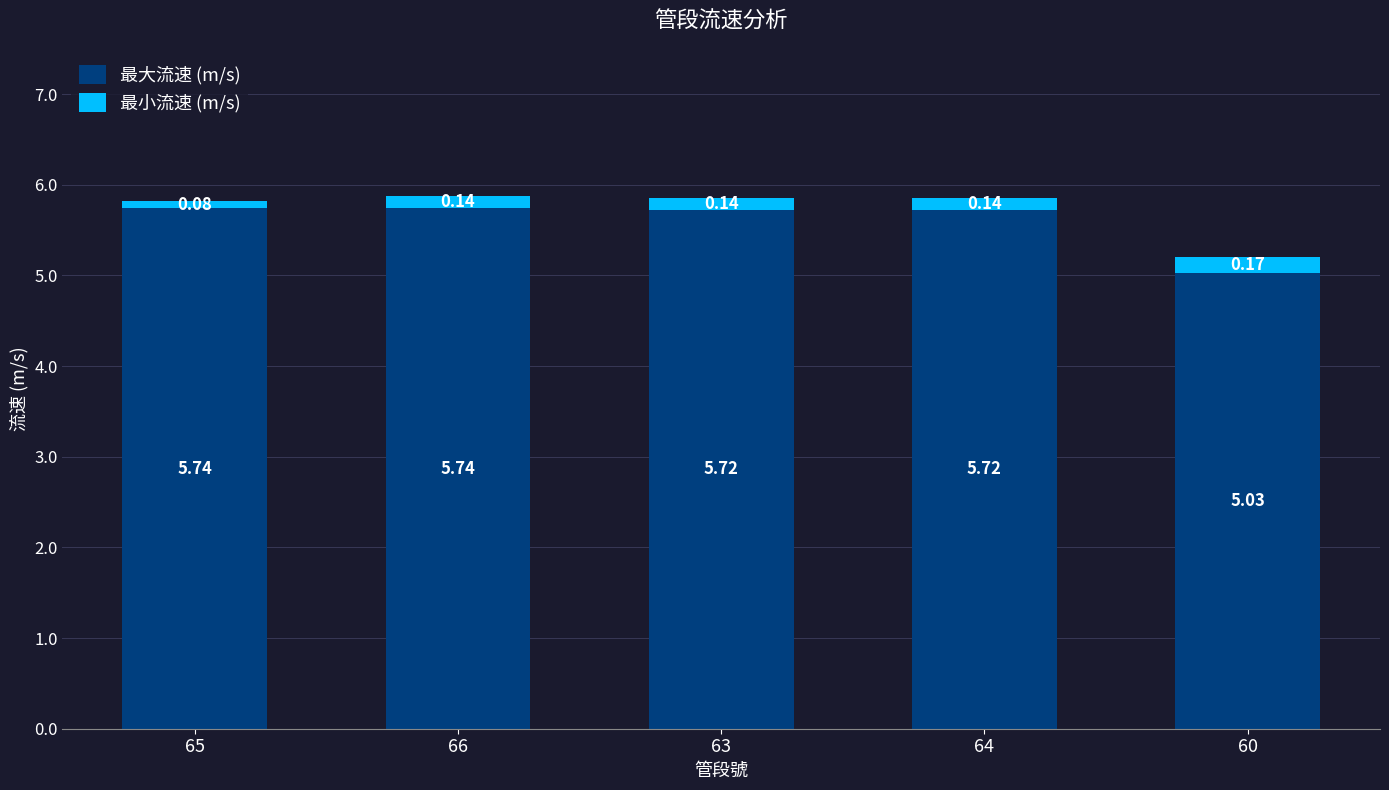

How many bars are there in total?

5